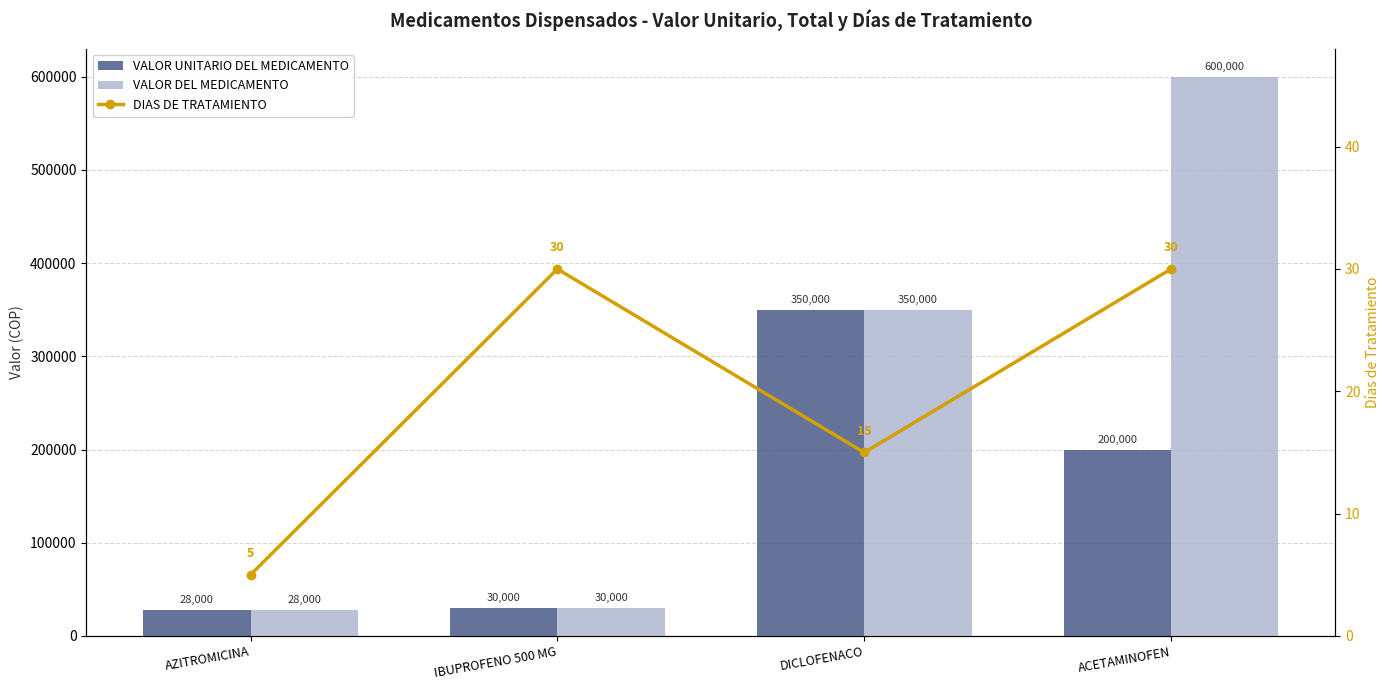

Reading left to right, extract all data points from this chart.

VALOR UNITARIO DEL MEDICAMENTO: 28000	30000	350000	200000
VALOR DEL MEDICAMENTO: 28000	30000	350000	600000
DIAS DE TRATAMIENTO: 5	30	15	30